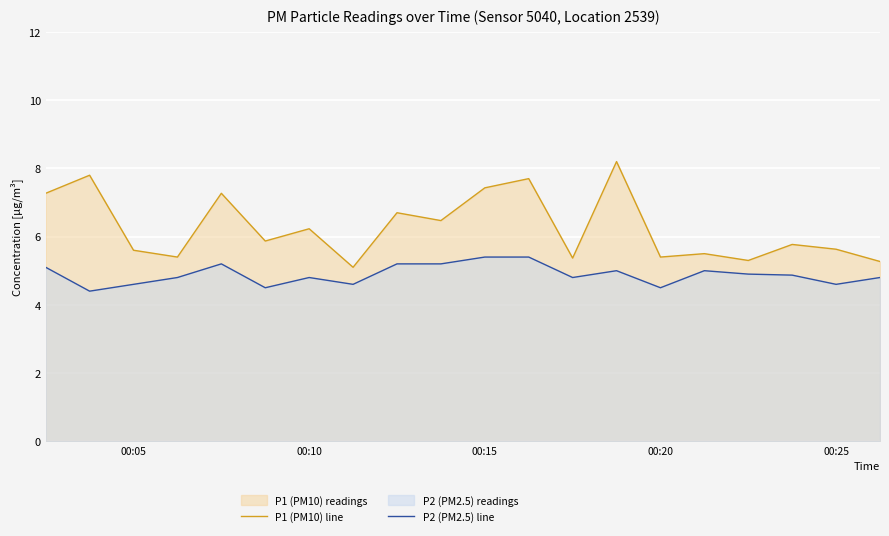

What is the greatest value displayed?

8.2